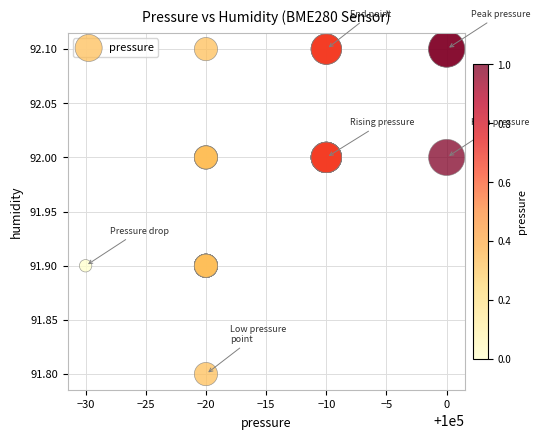

What Y value in the scatter plot is closest to 91?

91.8